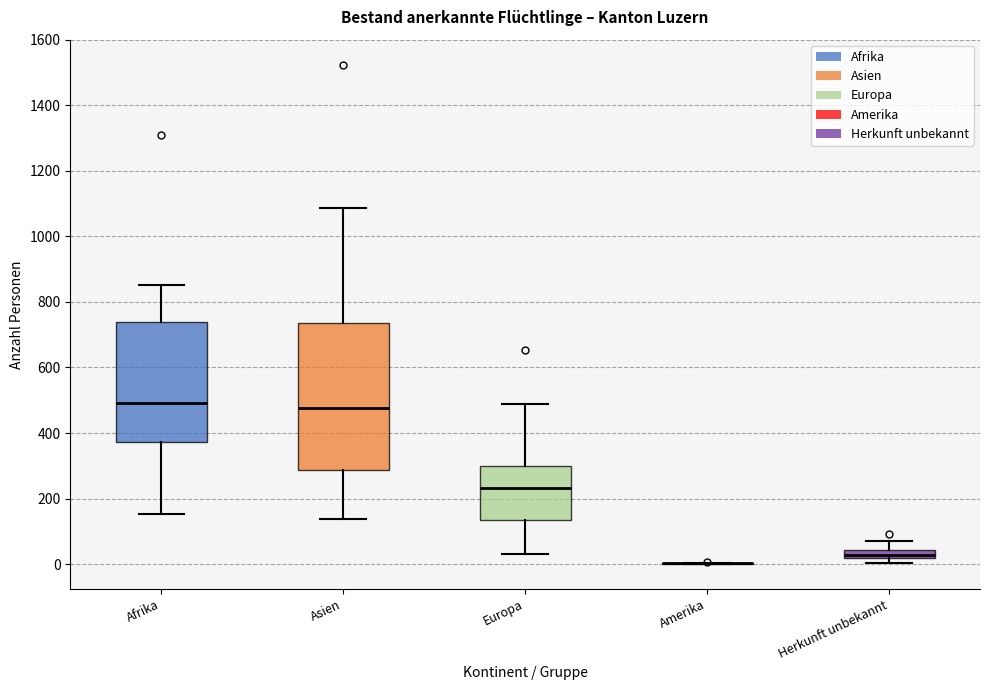

Comparing the boxes themselves (not the whiskers), which one is the tallest?

Asien